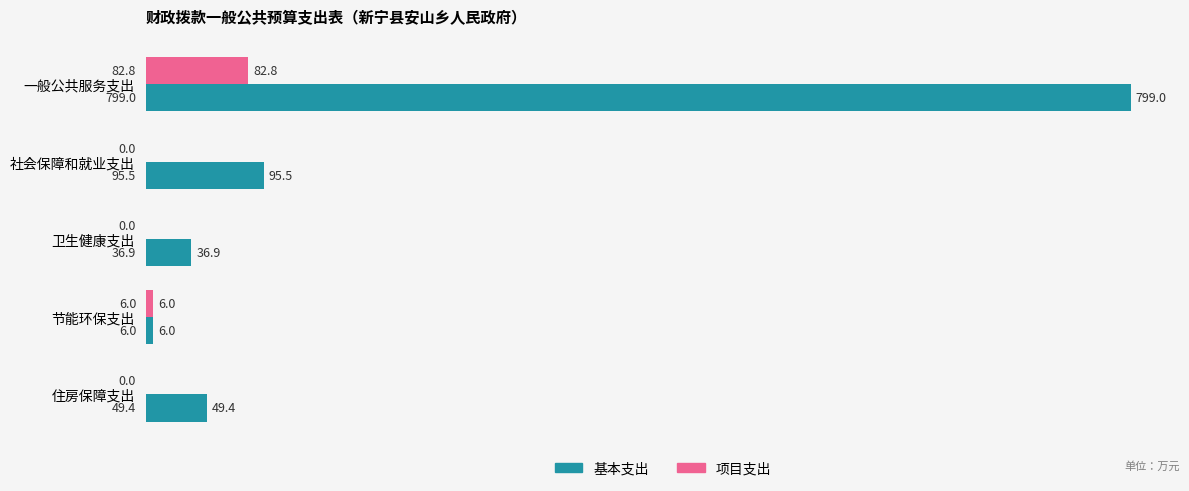

What are all the series names shown in the legend?

基本支出, 项目支出